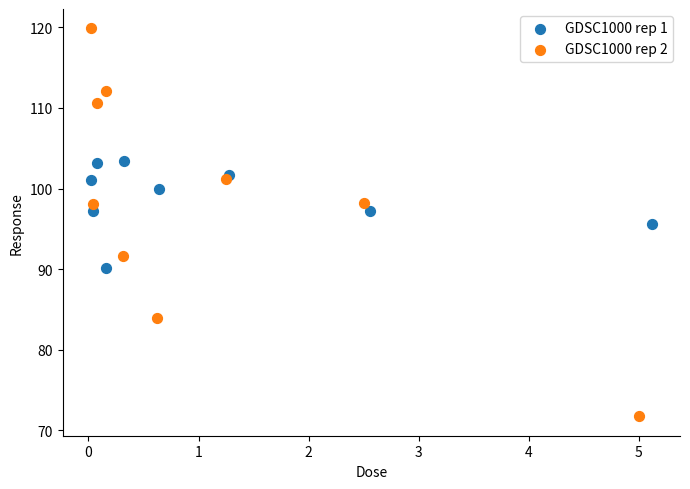

Which series has the widest spread of Y values?

GDSC1000 rep 2